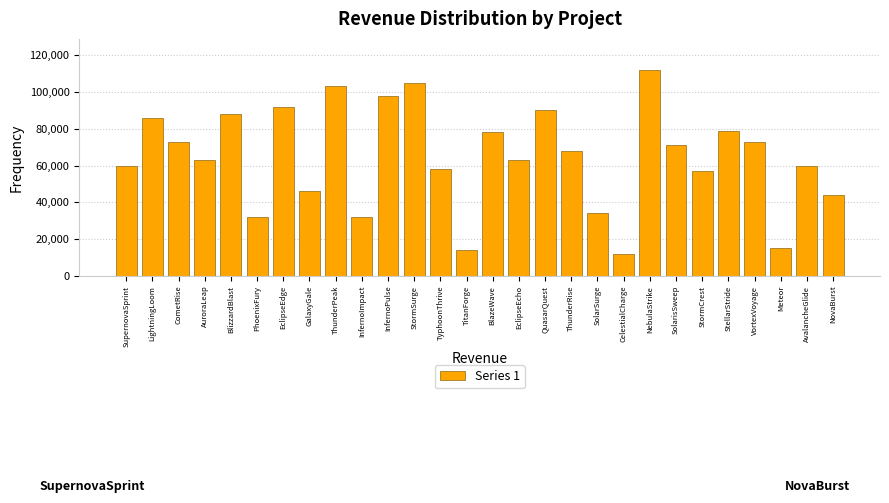

Reading left to right, list all the values displayed in this chart.

60000	86000	73000	63000	88000	32000	92000	46000	103000	32000	98000	105000	58000	14000	78000	63000	90000	68000	34000	12000	112000	71000	57000	79000	73000	15000	60000	44000